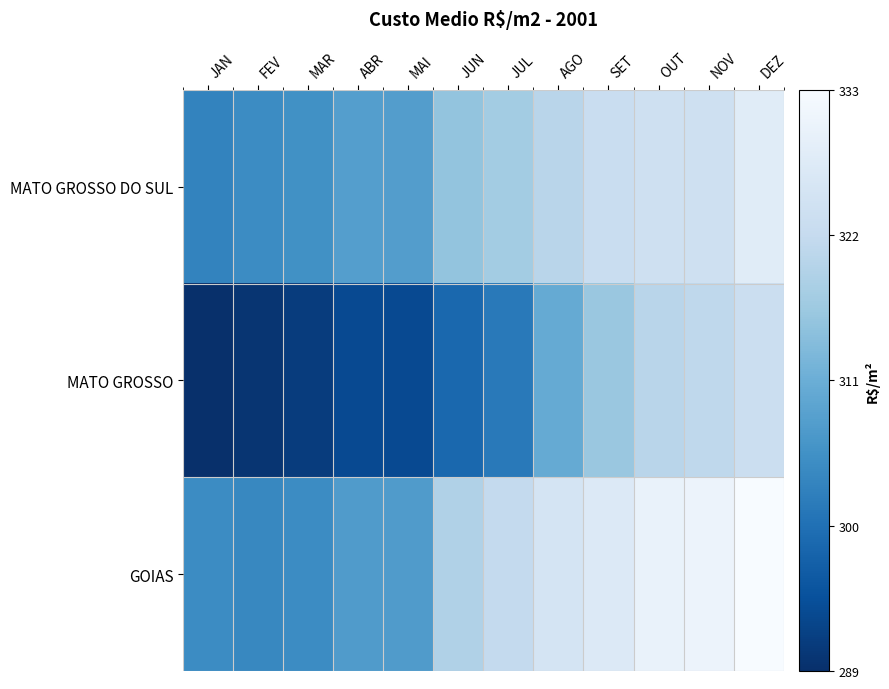

Which series has the largest range (max minus min)?

MATO GROSSO